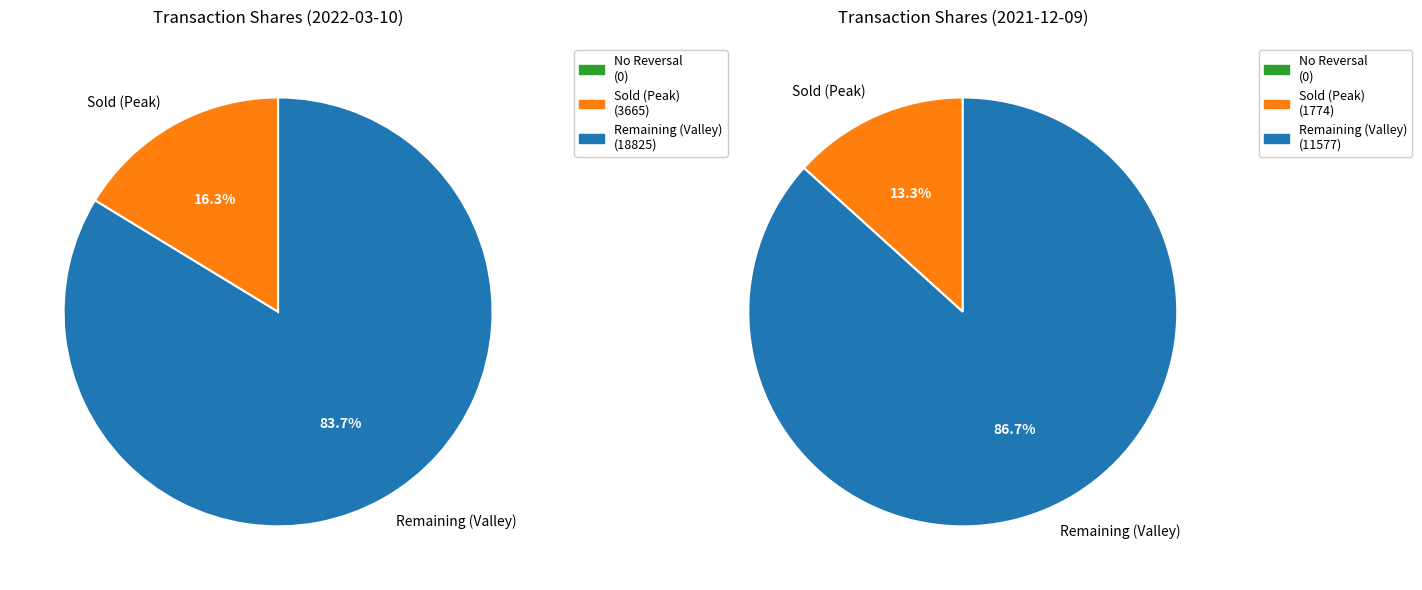

Count the number of slices in the pie.

2